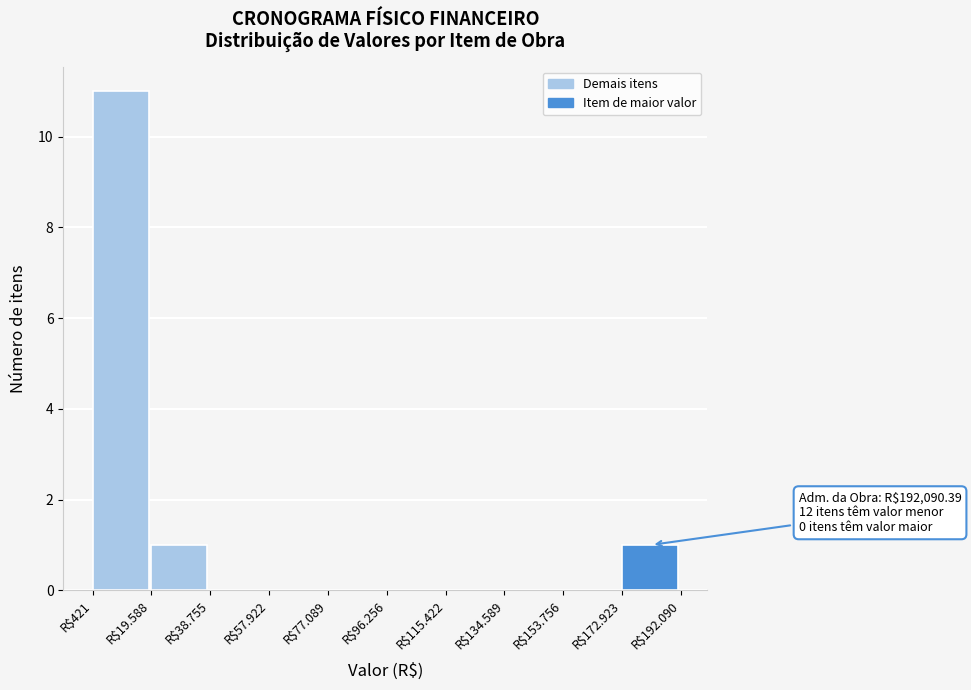

Which label corresponds to the largest value in the chart?

R$421